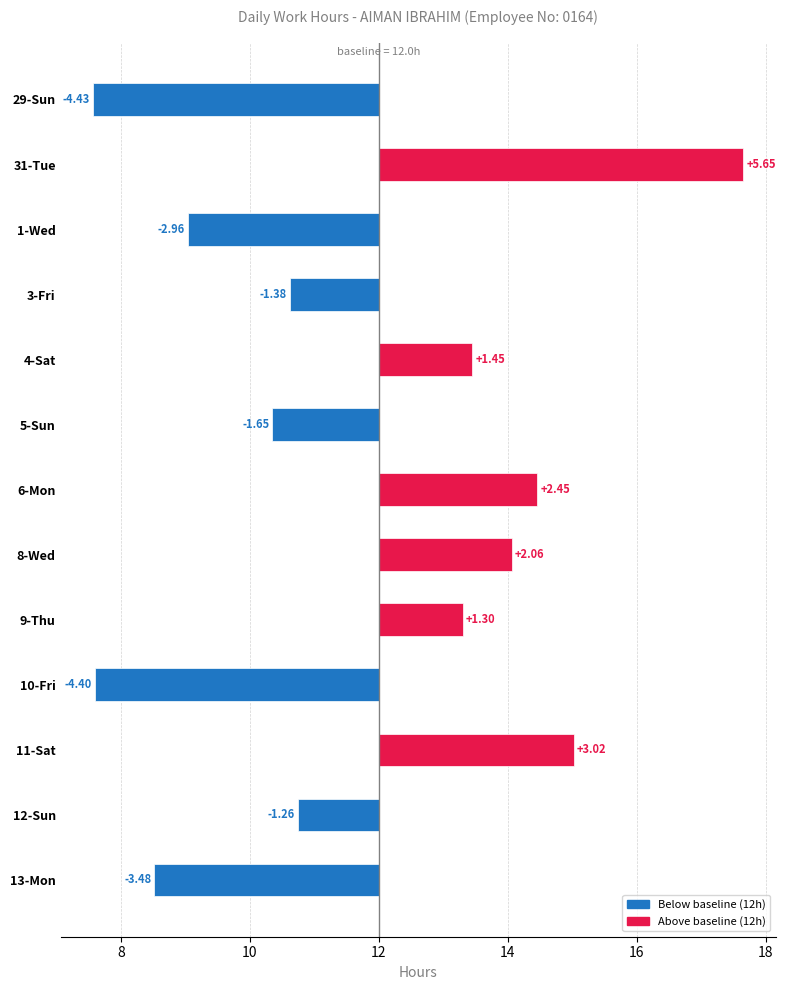

Reading right to left, extract all data points from this chart.

-3.5	-1.3	3.0	-4.4	1.3	2.1	2.4	-1.7	1.4	-1.4	-3.0	5.6	-4.4